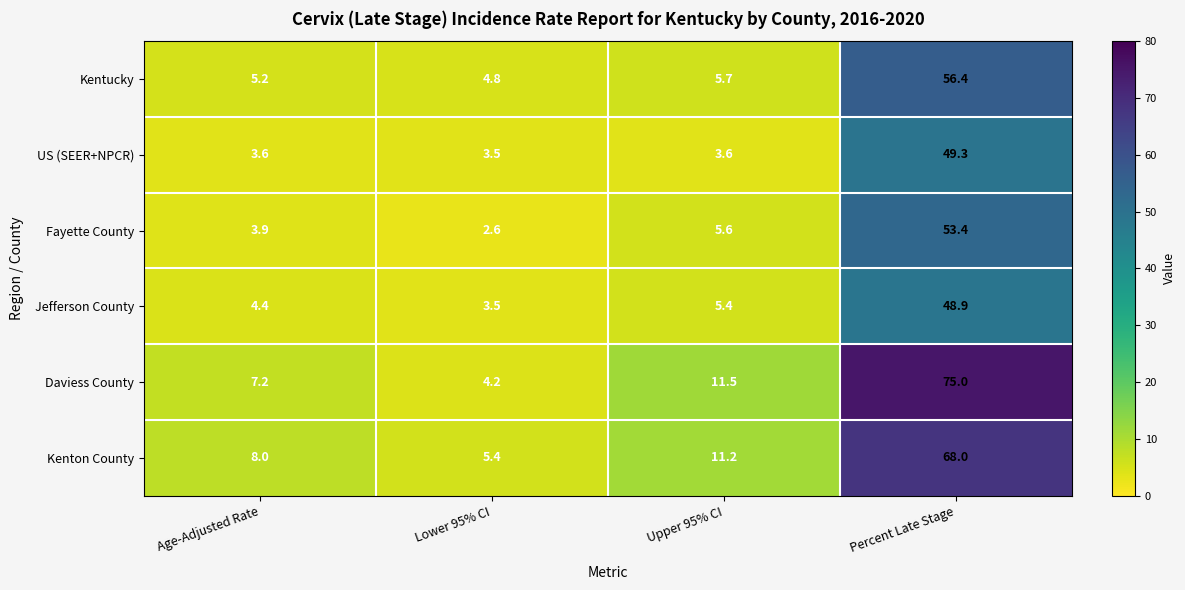

What is the maximum value shown in the chart?

75.0